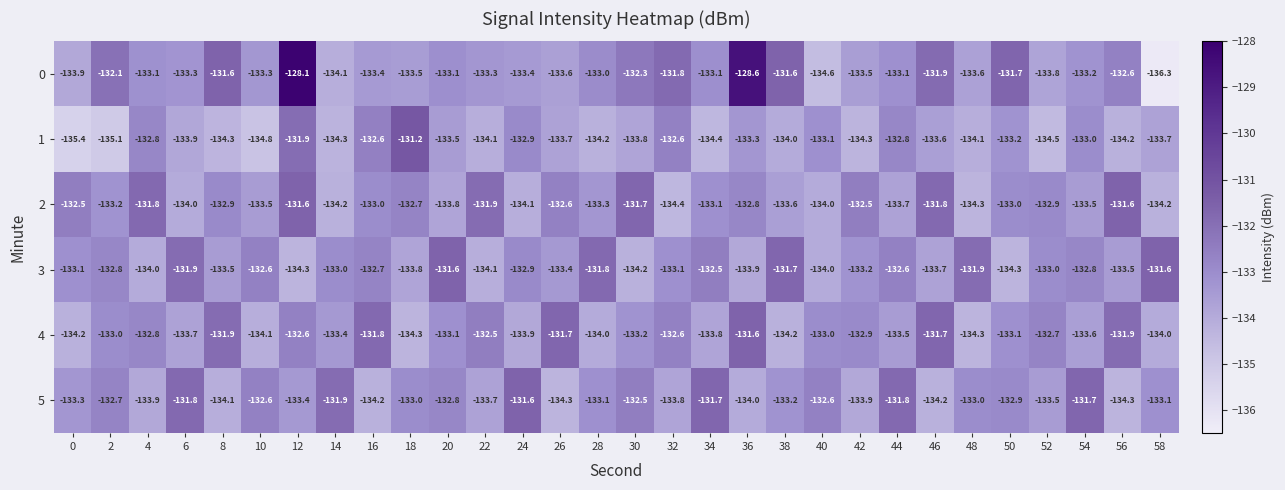

Between 16 and 54, which series saw the biggest shift?

5